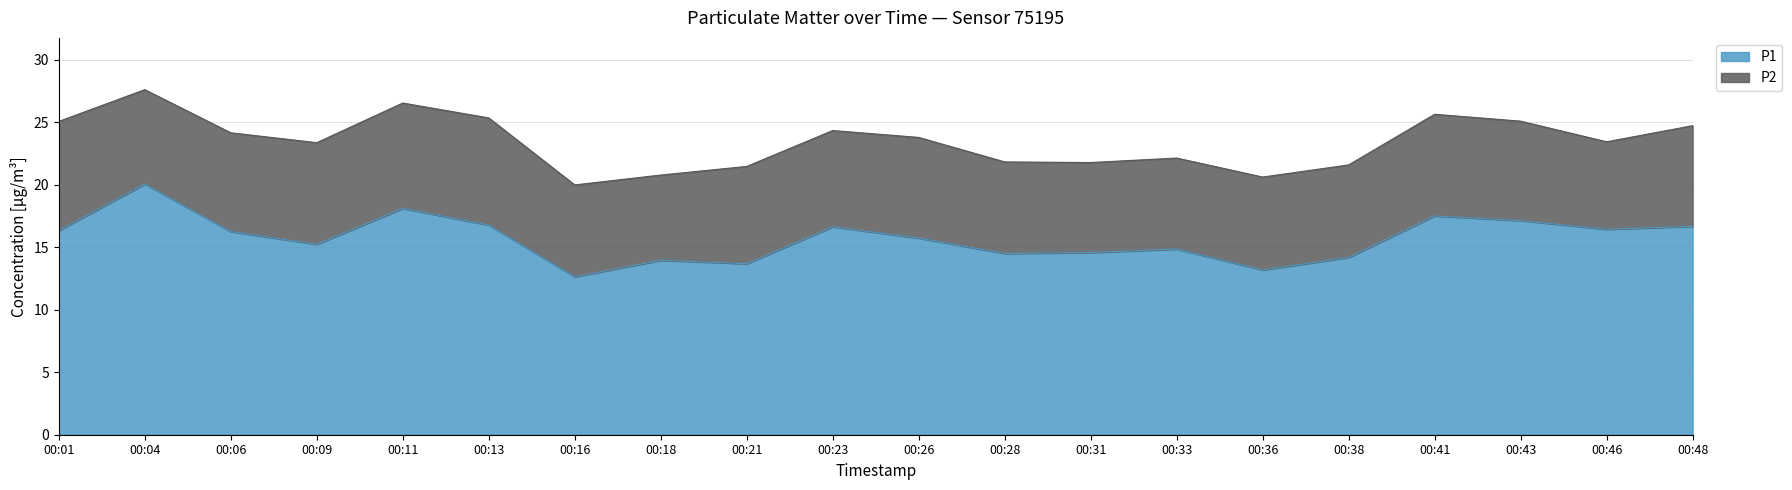

What is the difference between the values at 00:38 and 00:48?

2.5